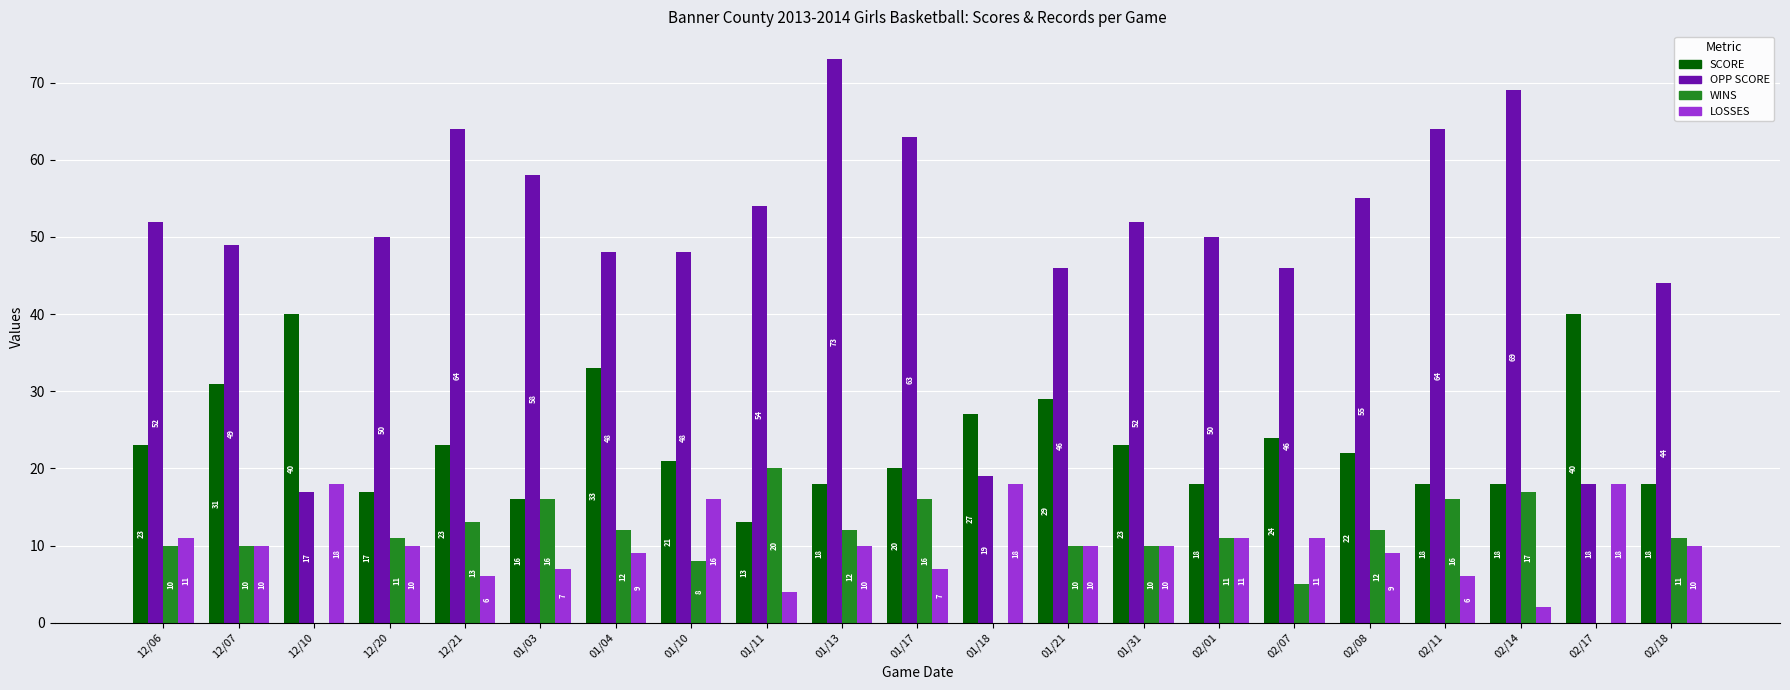

Which series changed the most between 12/06 and 12/07?

SCORE